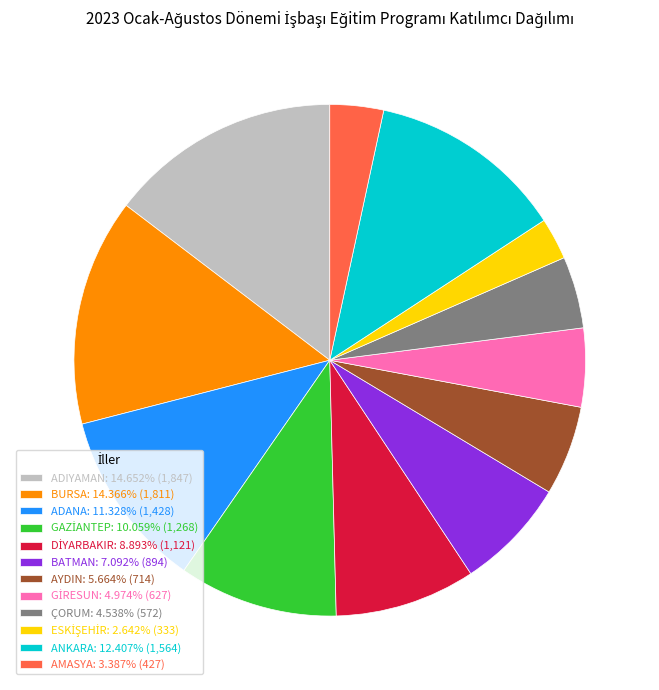

Is the sum of BURSA: 14.366% (1,811) and AYDIN: 5.664% (714) greater than half?

No